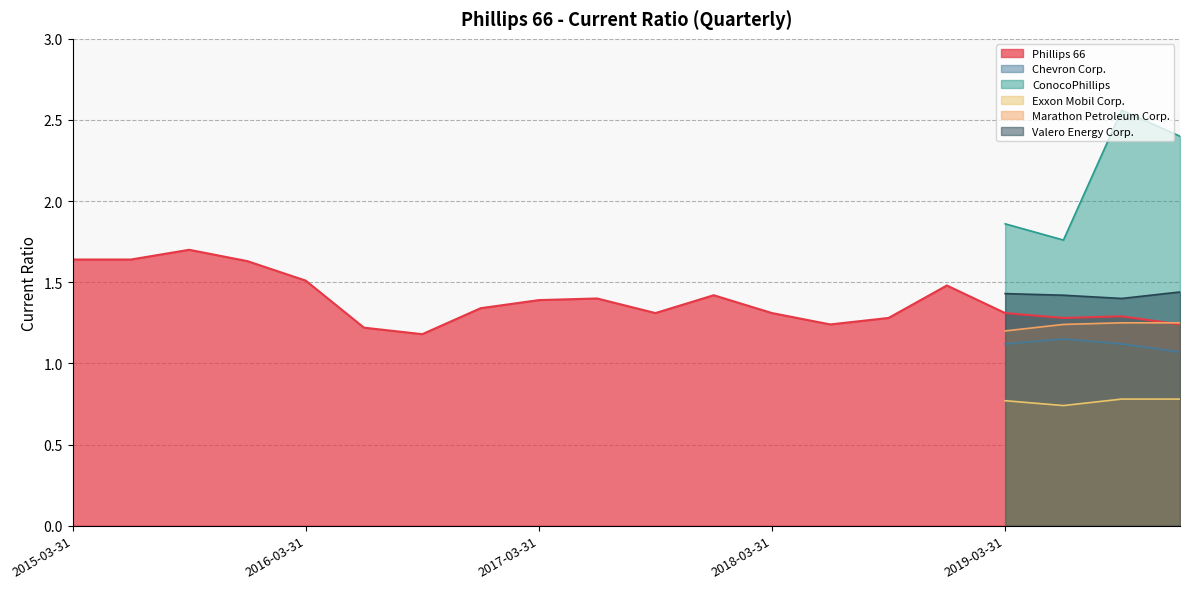

The value of Phillips 66 at 2016-03-31 is 2.2. True or false?

False